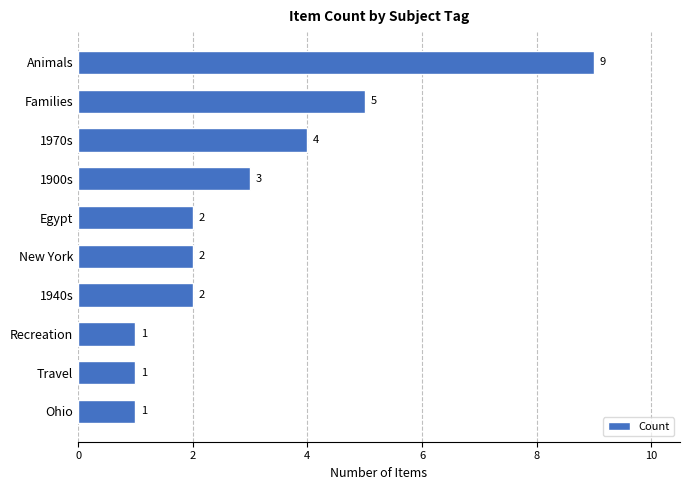

What is the value of the 2nd bar from the top?

5